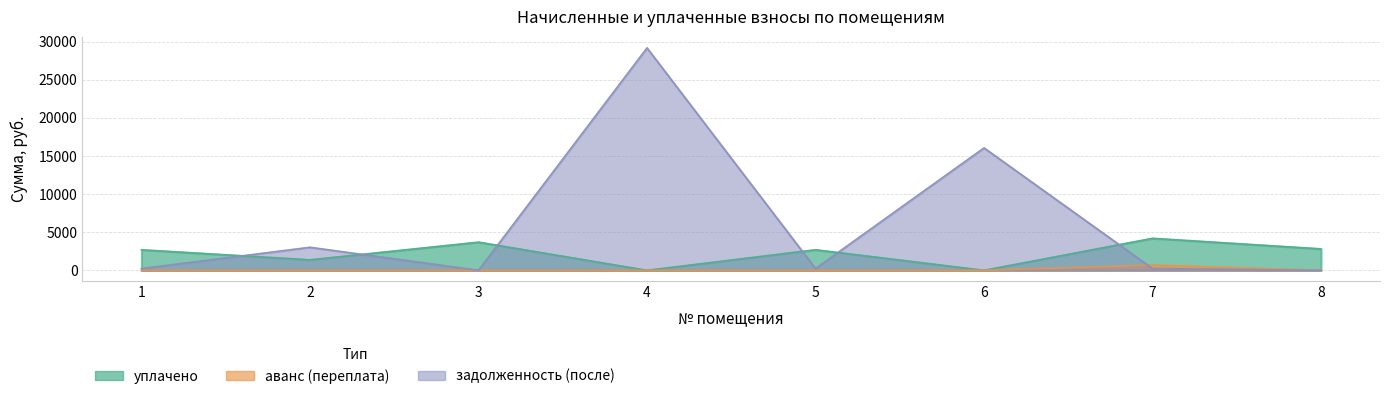

At which category does уплачено reach its first local peak?

3